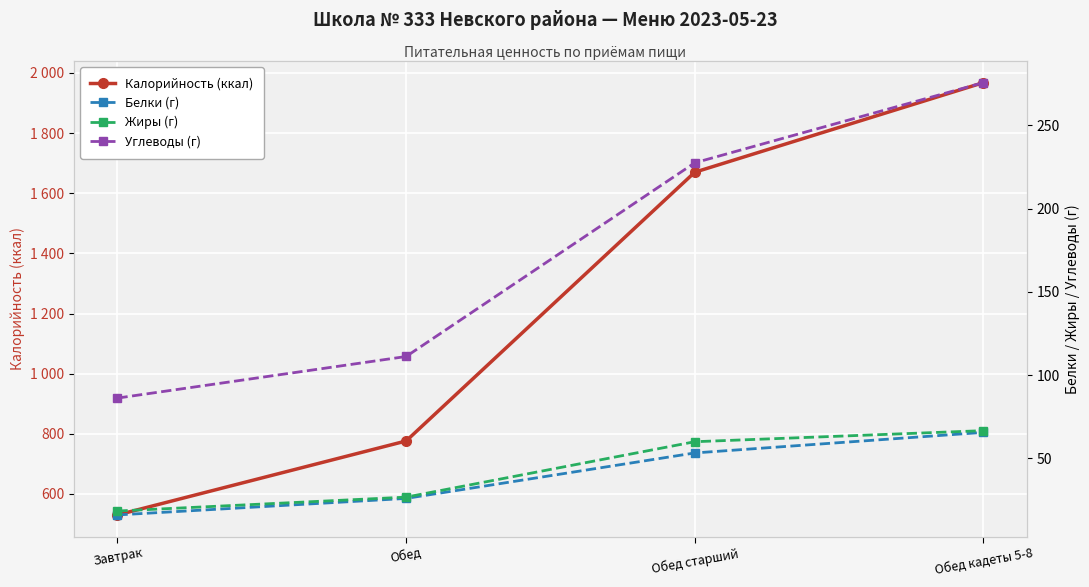

What is the difference between the maximum and minimum values in the Белки (г) series?

49.6